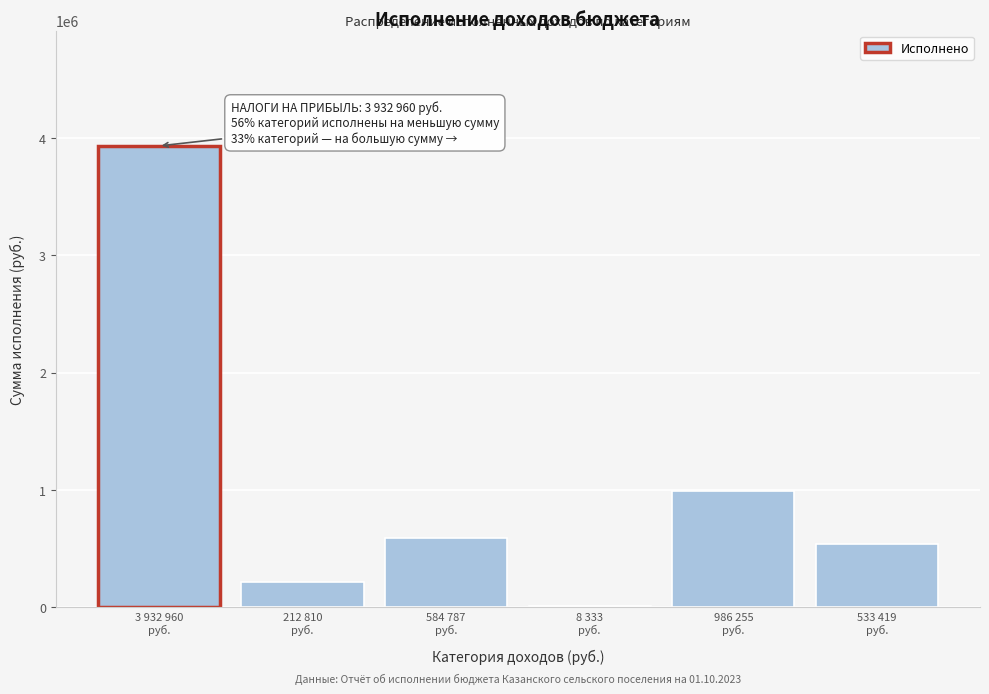

What is the sum of all values?

6258566.5